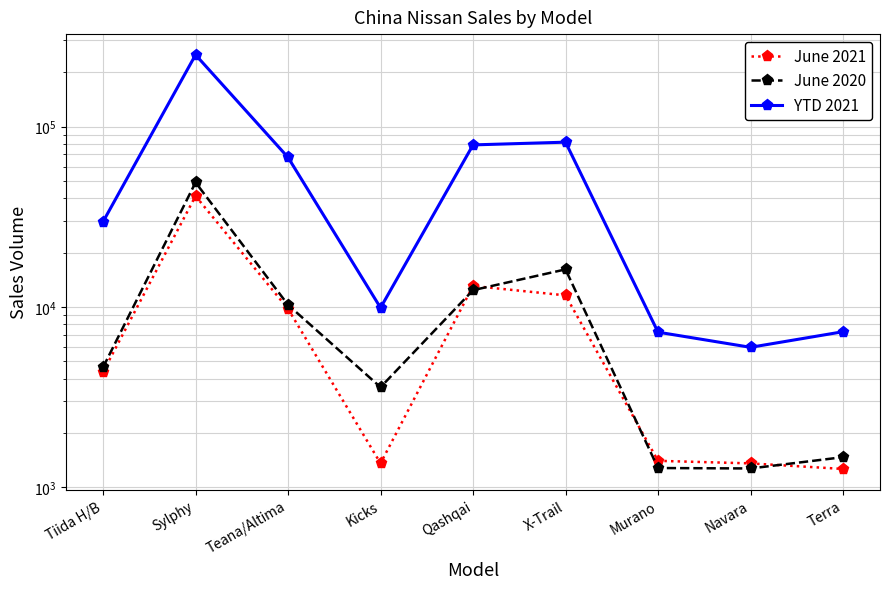

The value of YTD 2021 at Murano is 4264. True or false?

False